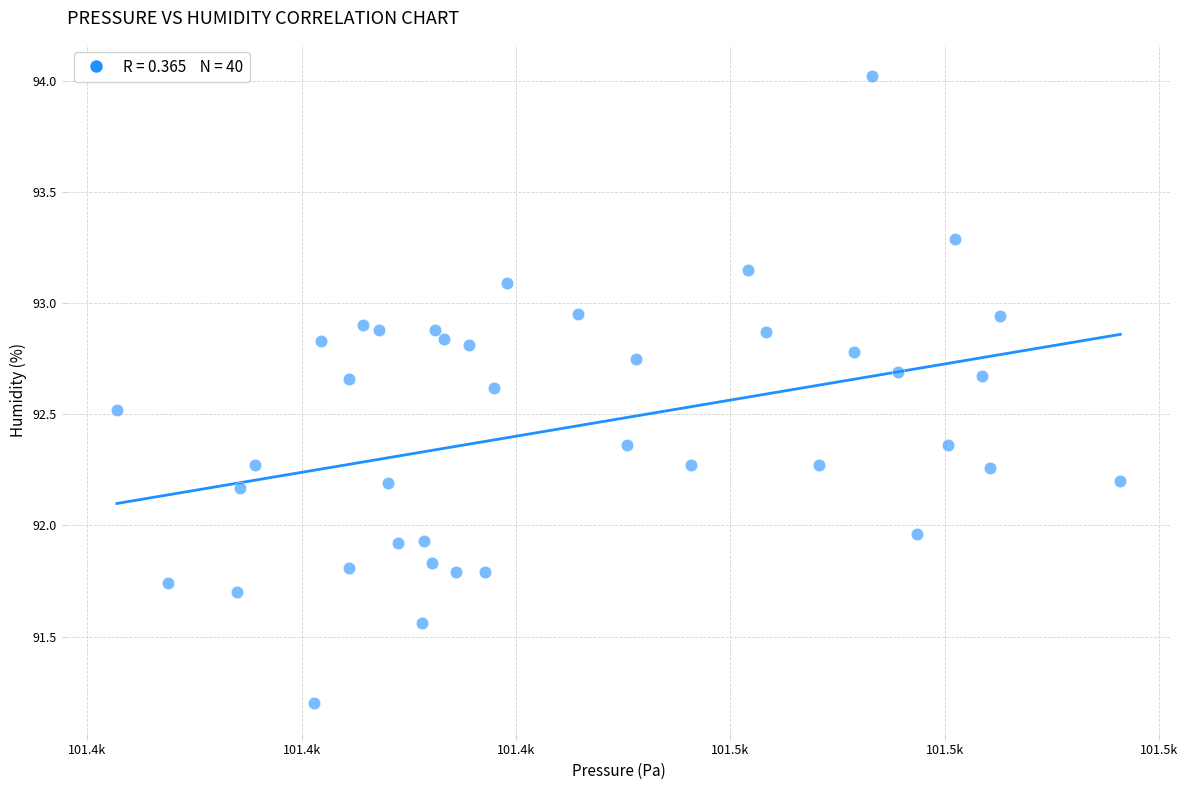

What is the range of X values (max minus min)?

46.8